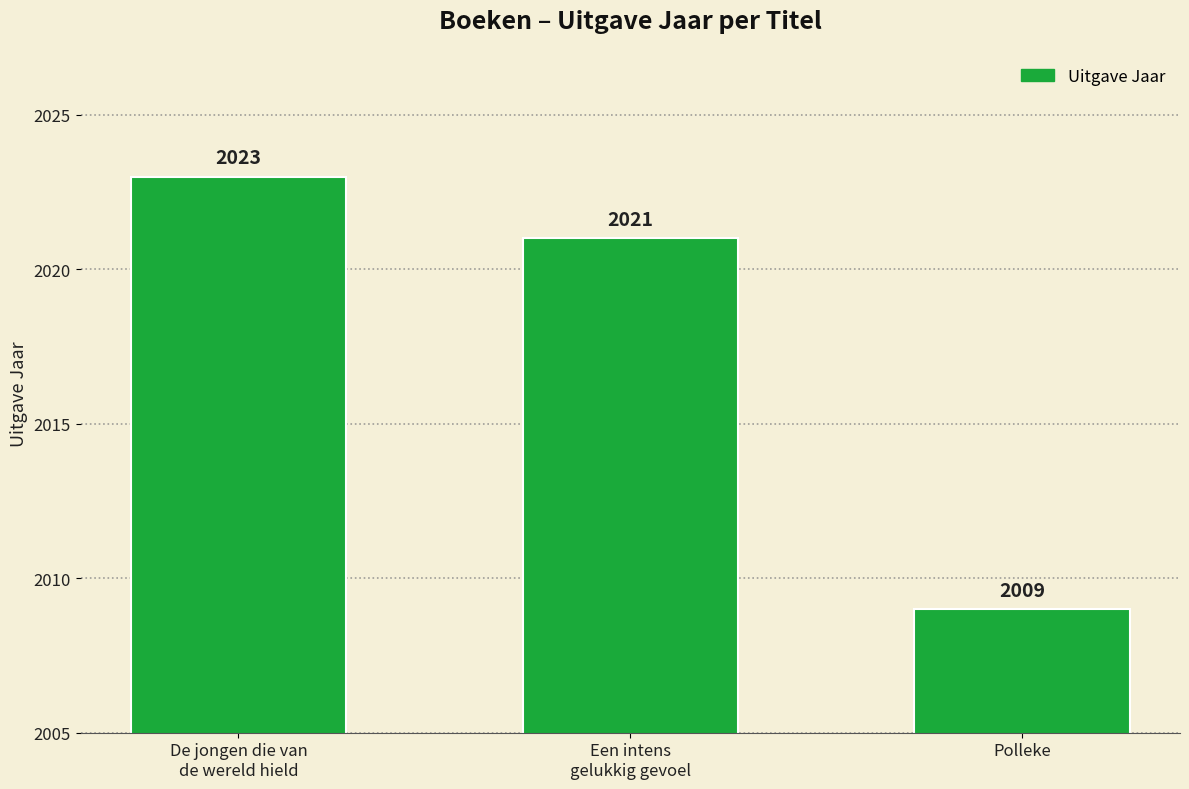

What is the maximum value shown in the chart?

2023